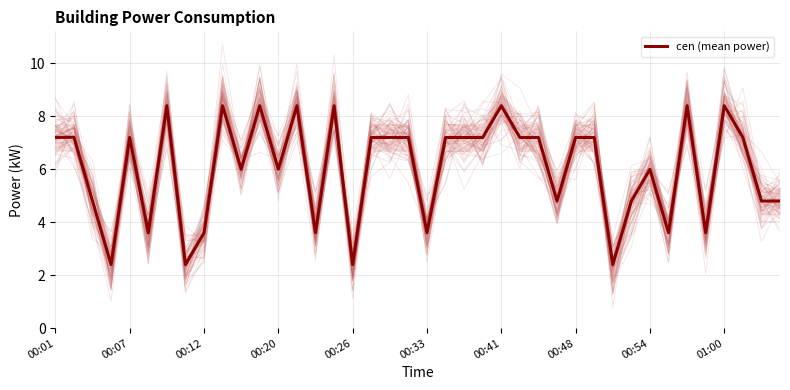

At which label does cen (mean power) first exceed 7?

00:01